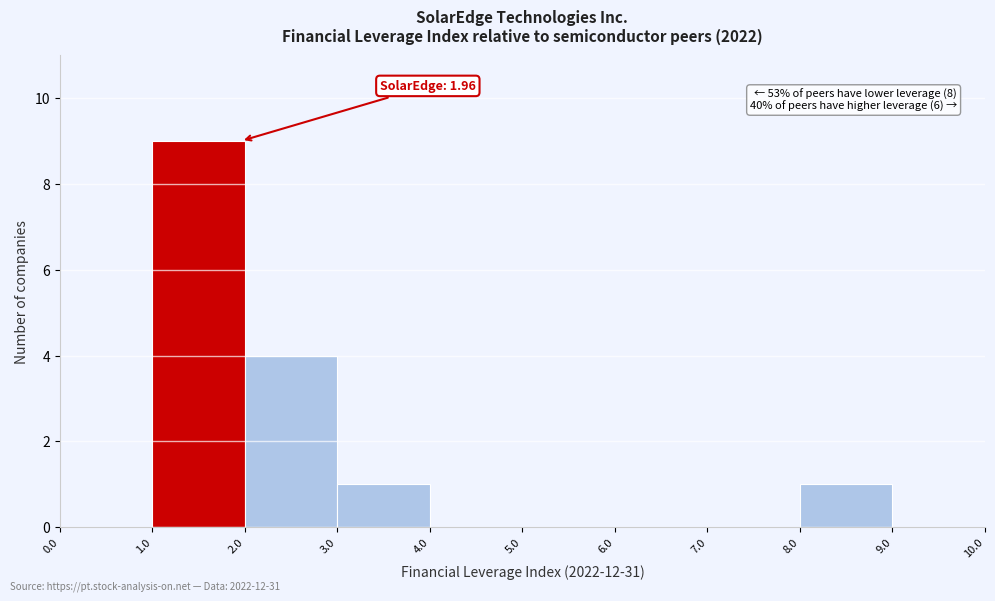

Over which range of the x-axis is the bar tallest?

1.0 to 2.0